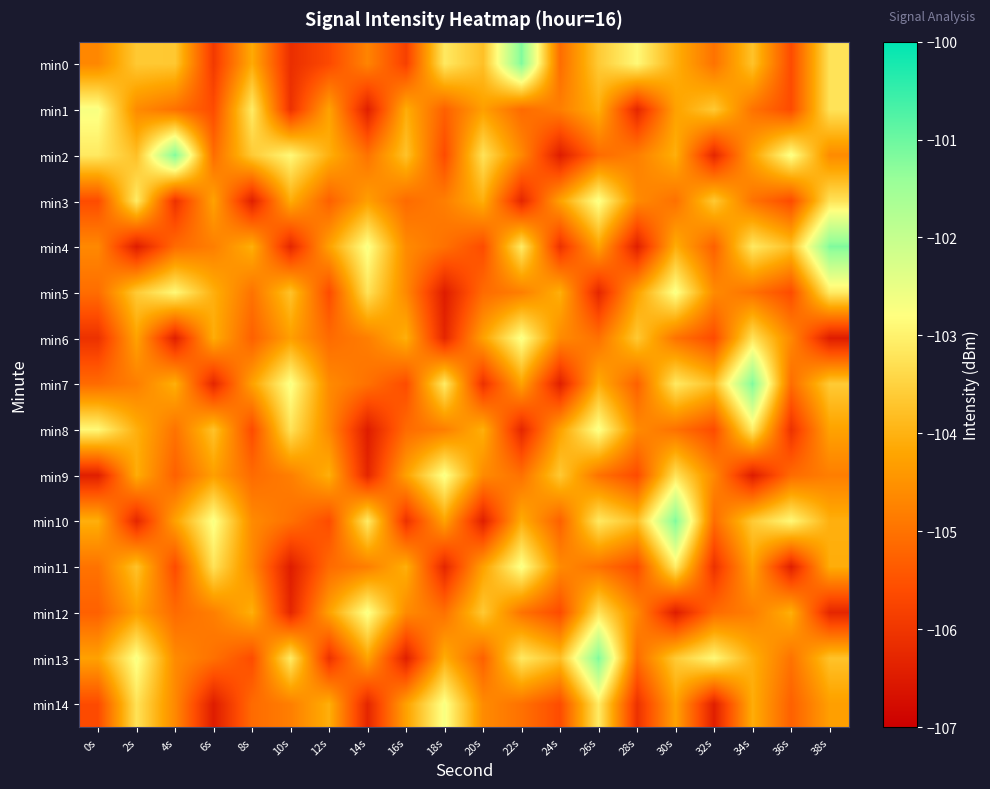

At which category does the chart reach its peak across all series?

22s